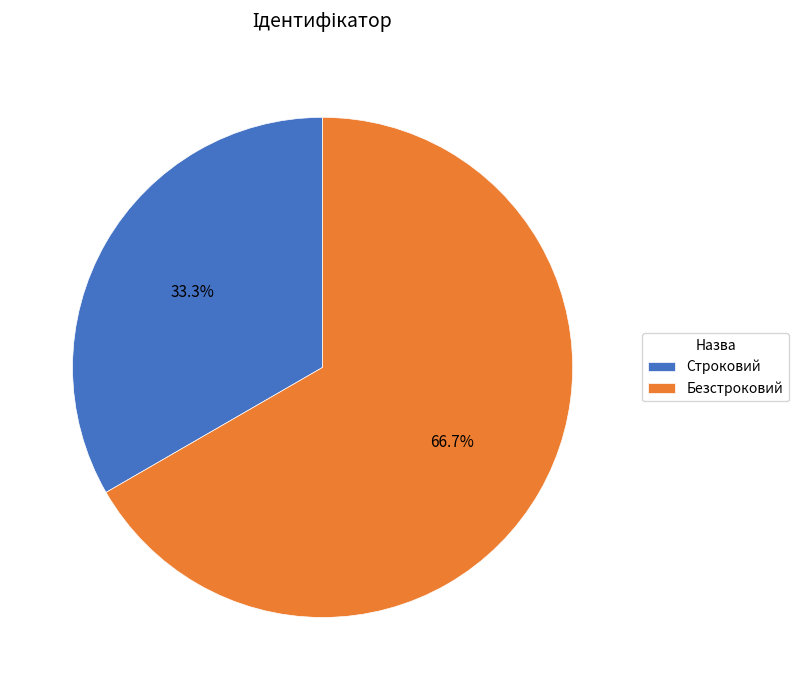

To the nearest percent, what is the difference between the Строковий and Безстроковий slice percentages?

33%